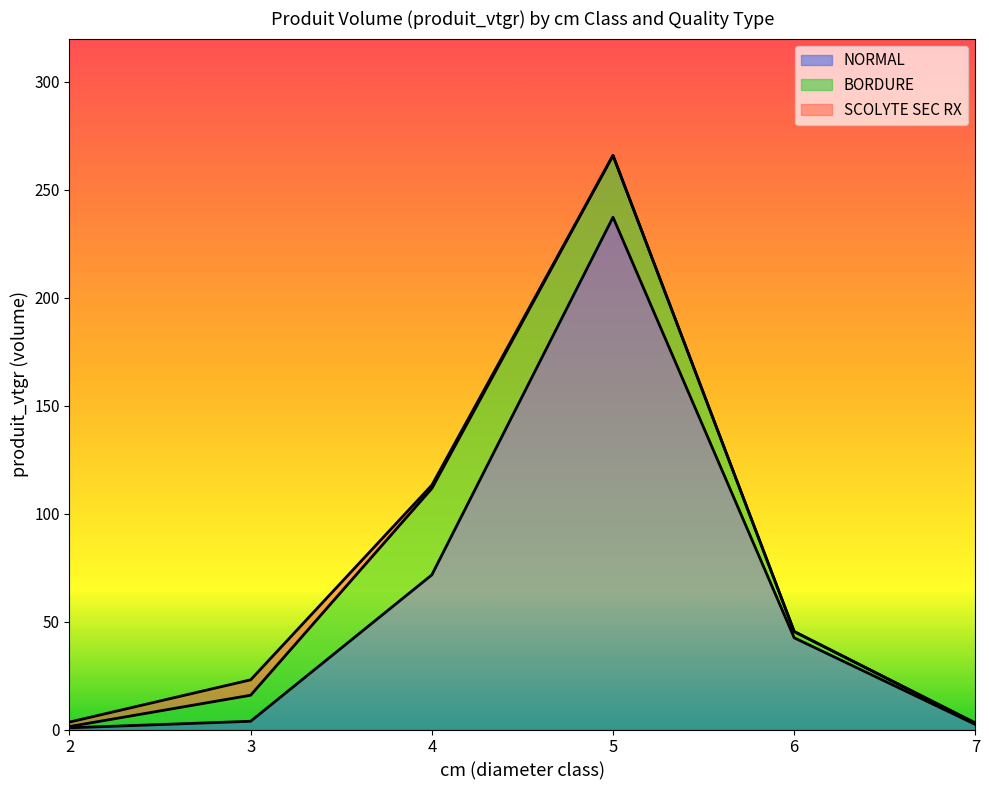

How many categories are shown in the chart?

6